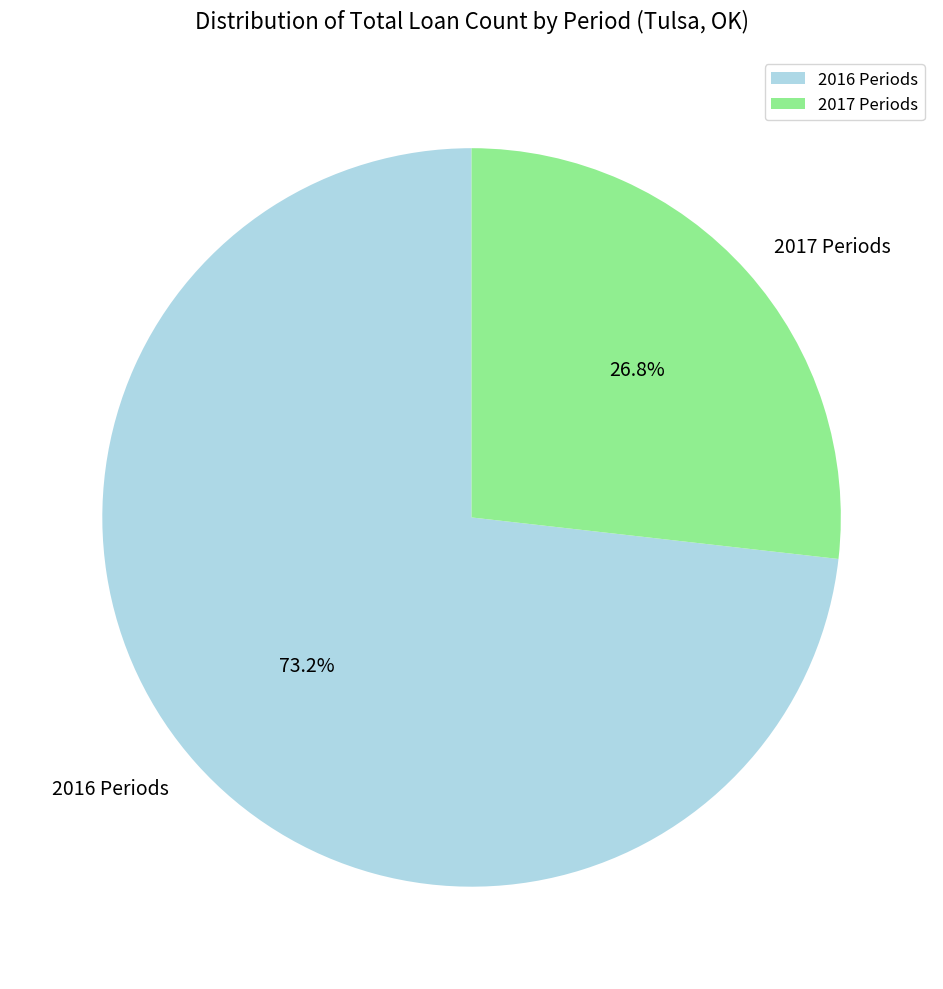

Is the sum of 2017 Periods and 2016 Periods greater than half?

Yes